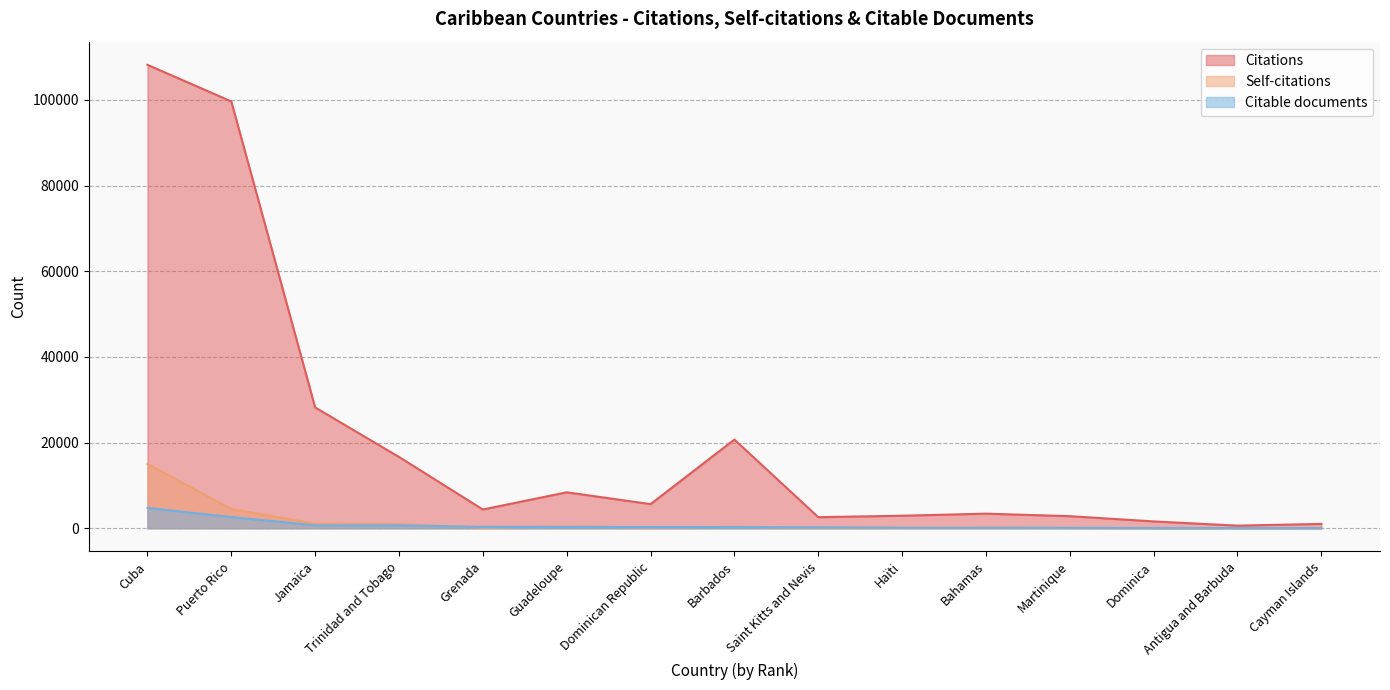

Reading left to right, what are all the values shown in this chart?

Citations: 108171	99630	28196	16642	4374	8394	5633	20704	2587	2924	3404	2824	1596	613	1013
Self-citations: 15030	4488	1067	954	151	411	190	351	159	157	157	66	11	15	16
Citable documents: 4755	2615	687	669	316	294	289	270	198	108	95	91	51	45	42